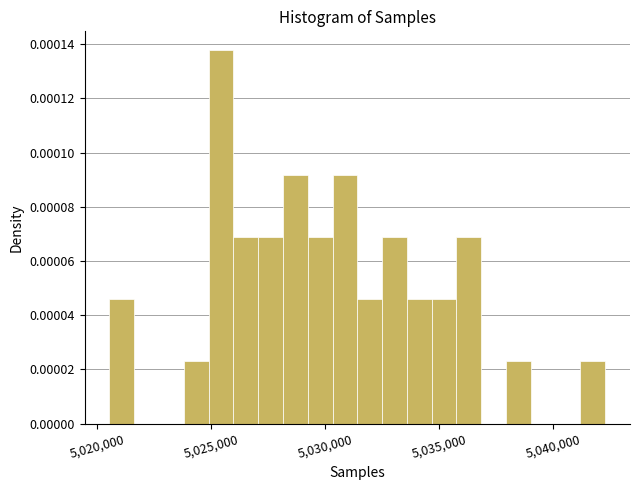

Read against the x-axis, roughly where is the centre of the tallest bar?

5025500